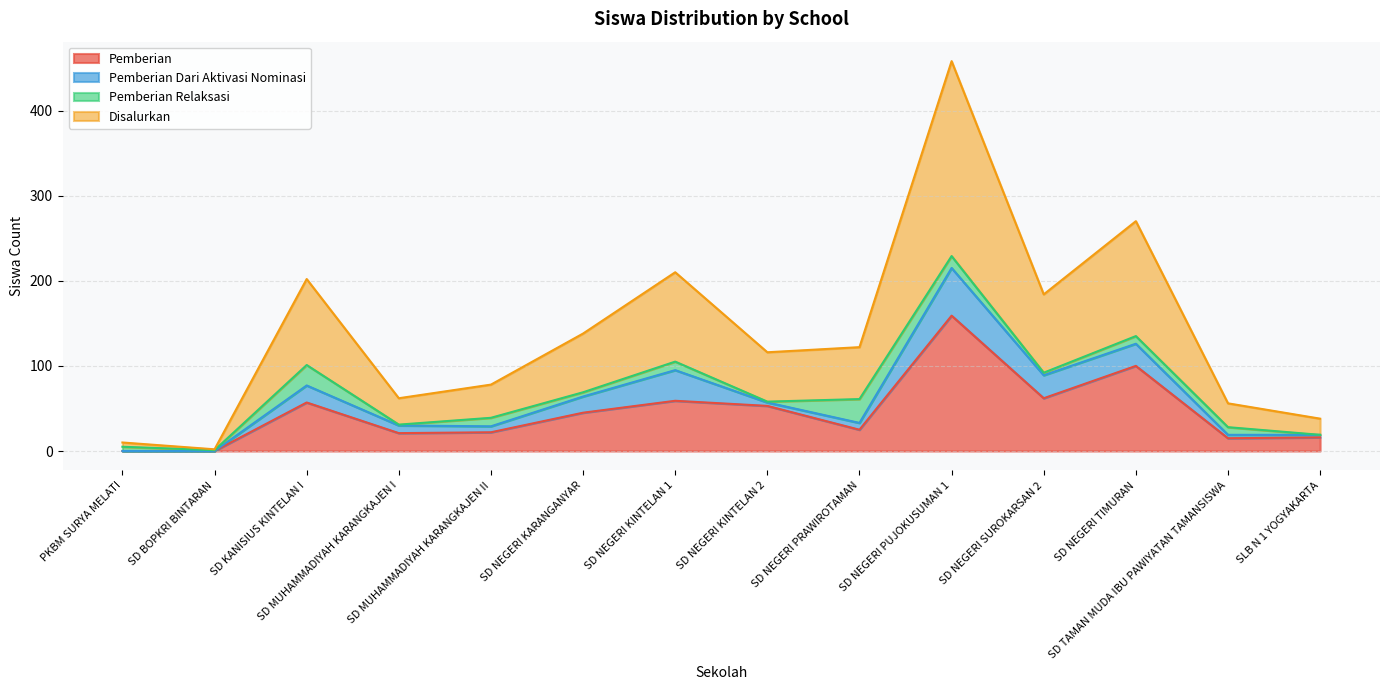

How many values in the Pemberian series exceed 45?

6